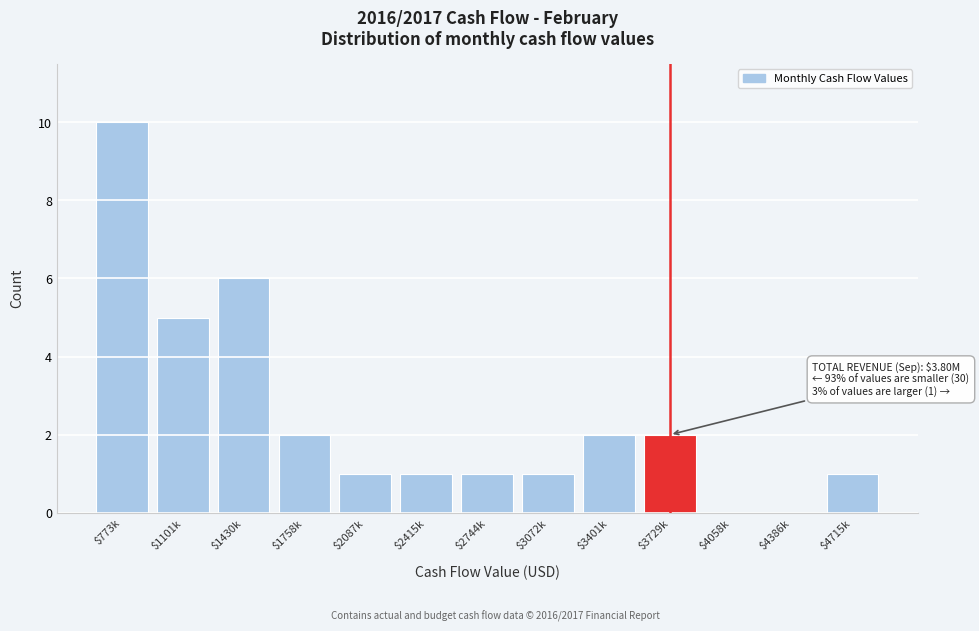

What is the greatest value displayed?

10